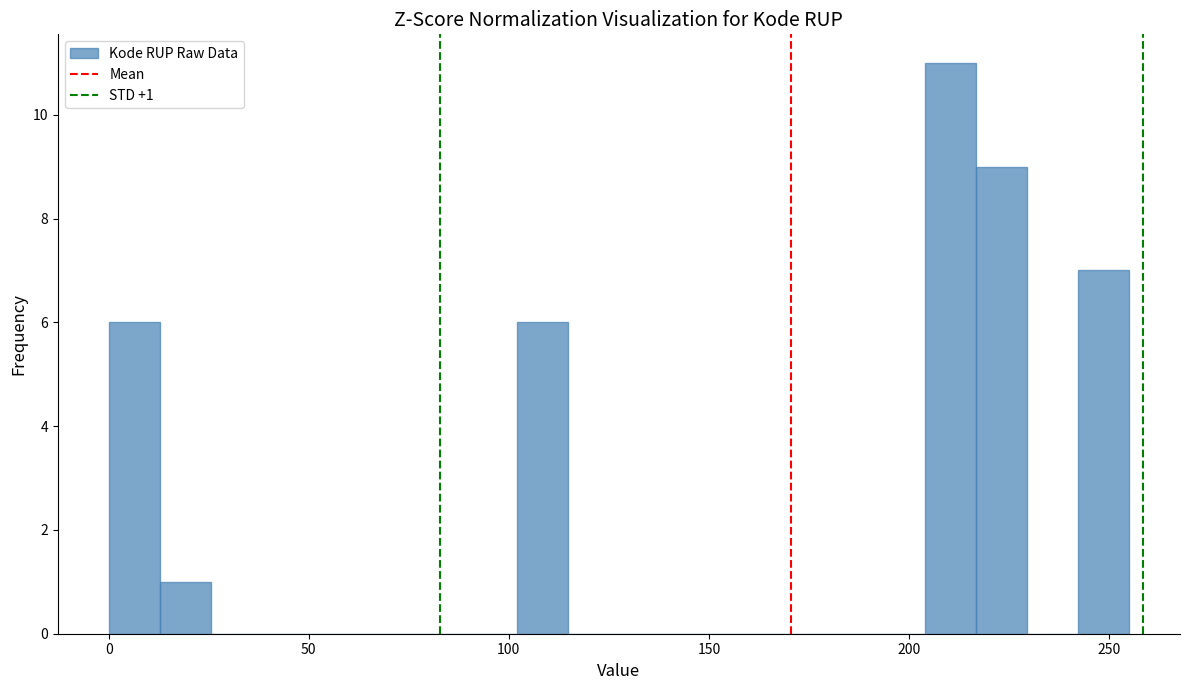

Read against the x-axis, roughly where is the centre of the tallest bar?

210